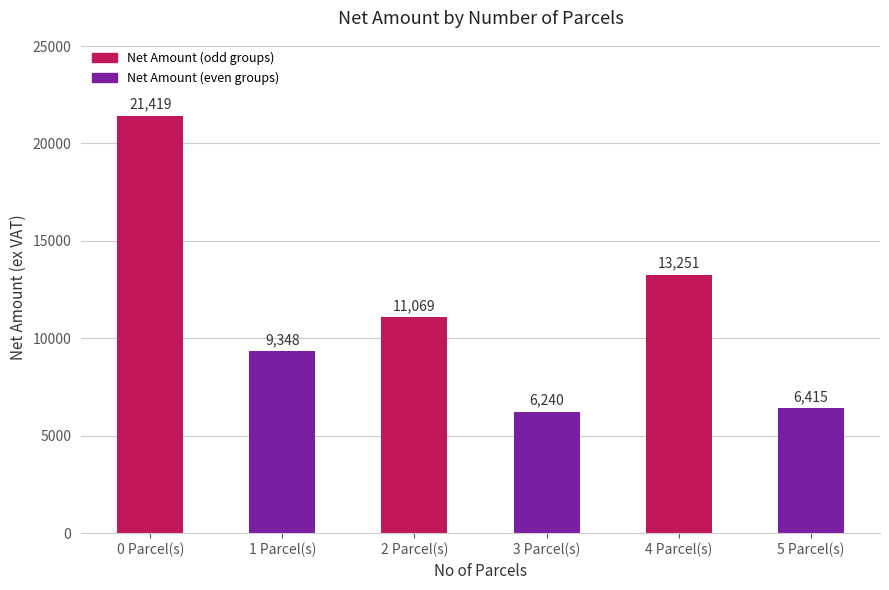

At which label does the data first exceed 11068?

0 Parcel(s)